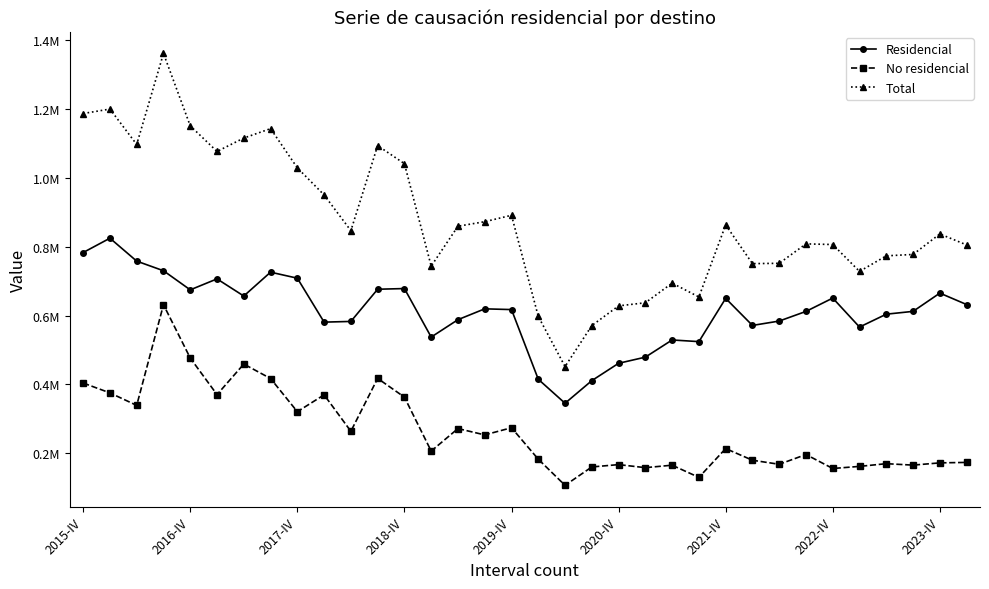

What are all the series names shown in the legend?

Residencial, No residencial, Total